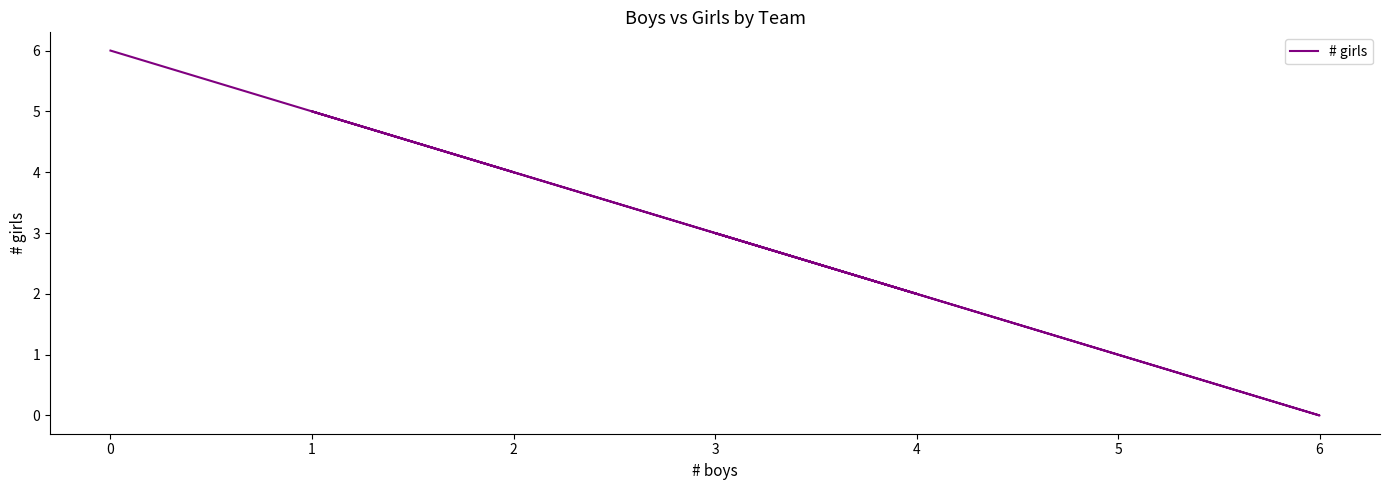

The chart shows a value of 0 at 4. True or false?

False